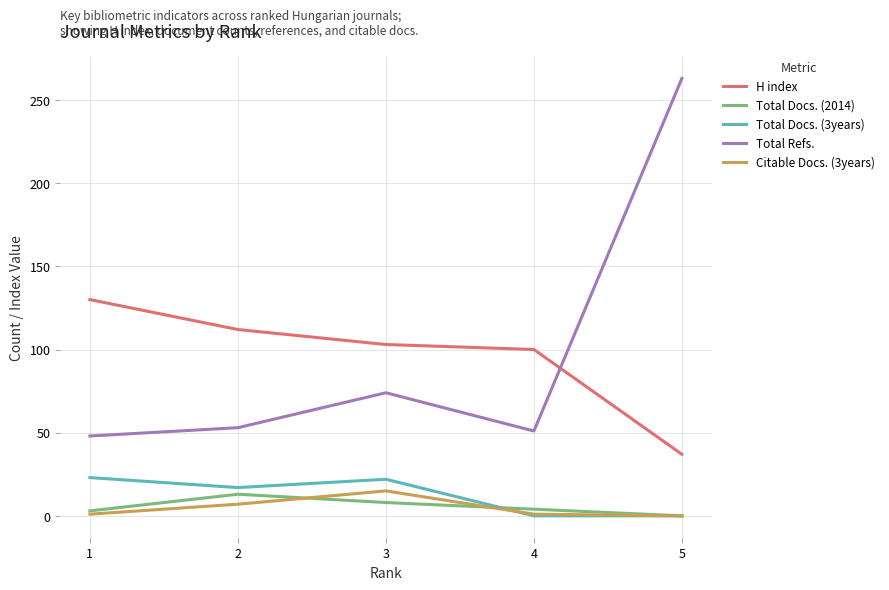

At which category is the sum across all series the highest?

5